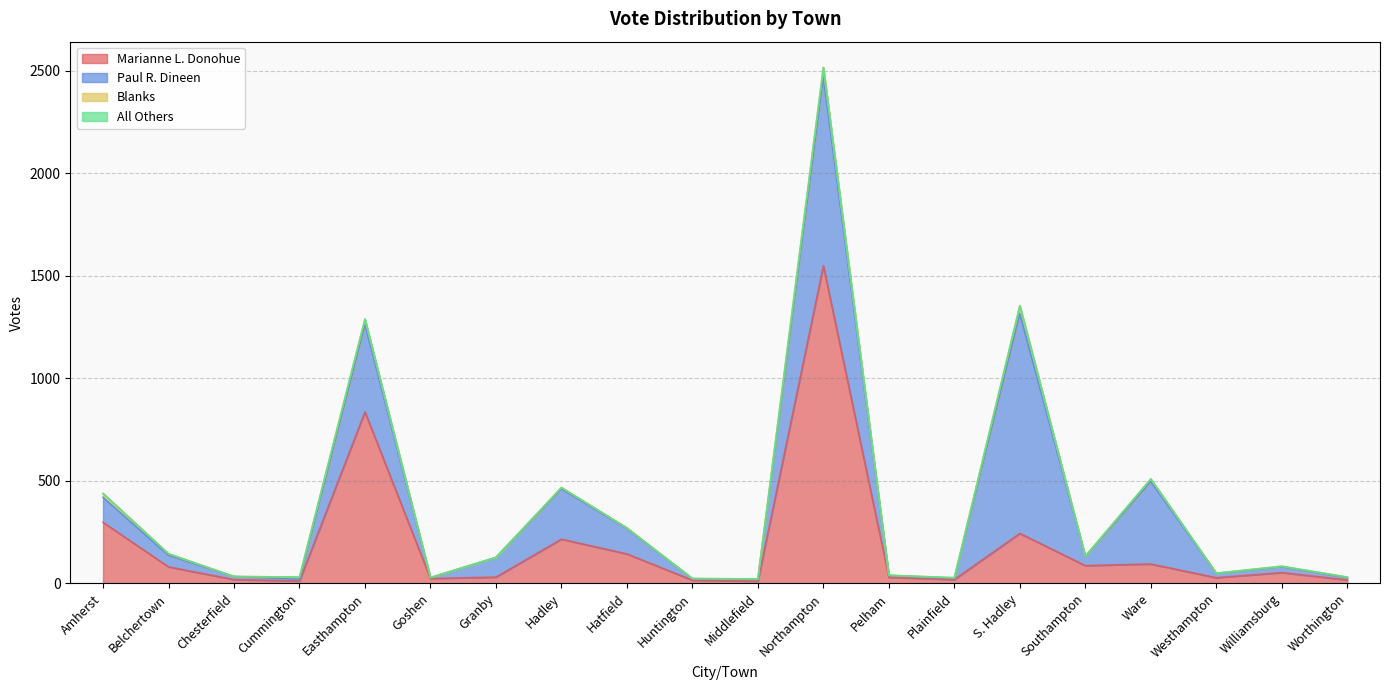

What are all the series names shown in the legend?

Marianne L. Donohue, Paul R. Dineen, Blanks, All Others